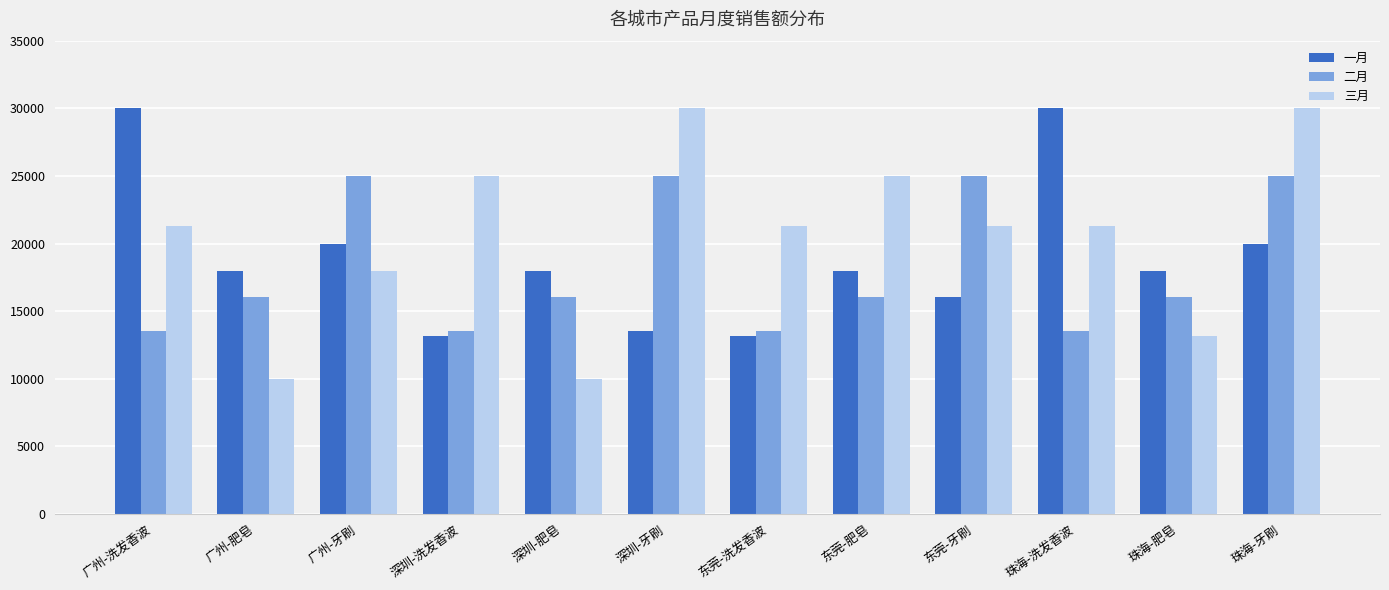

What are all the series names shown in the legend?

一月, 二月, 三月